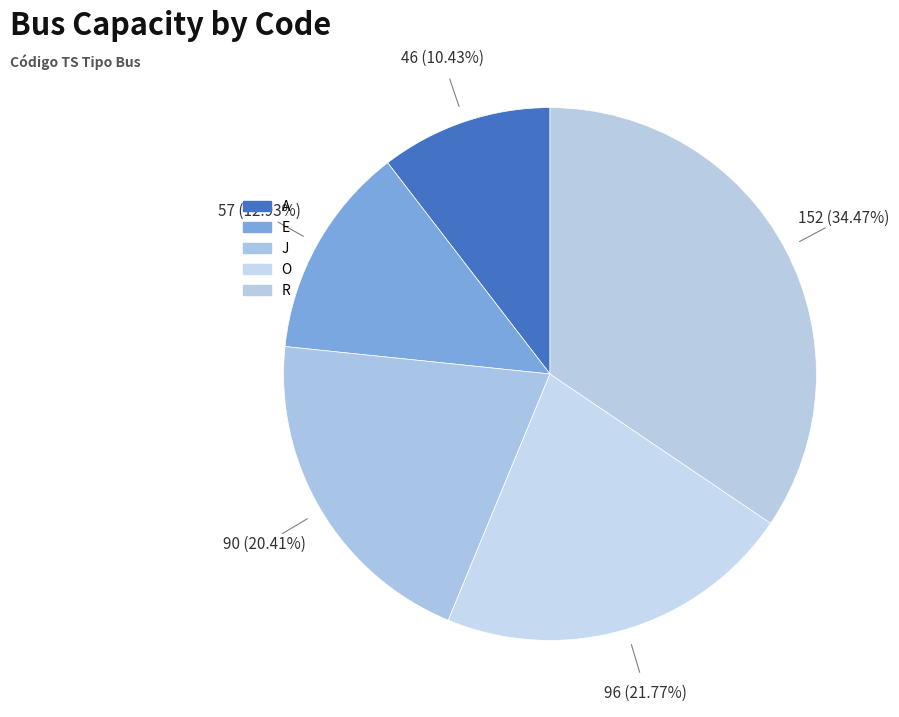

What percentage do E and J together represent?

33.3%